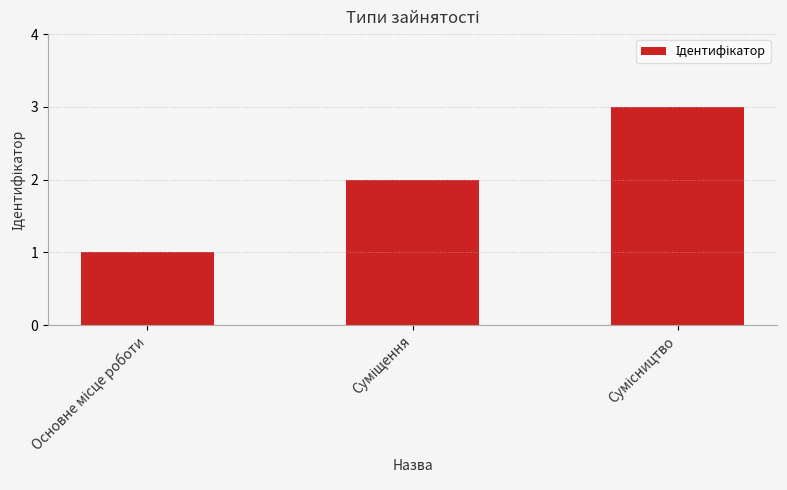

What is the sum of all values?

6